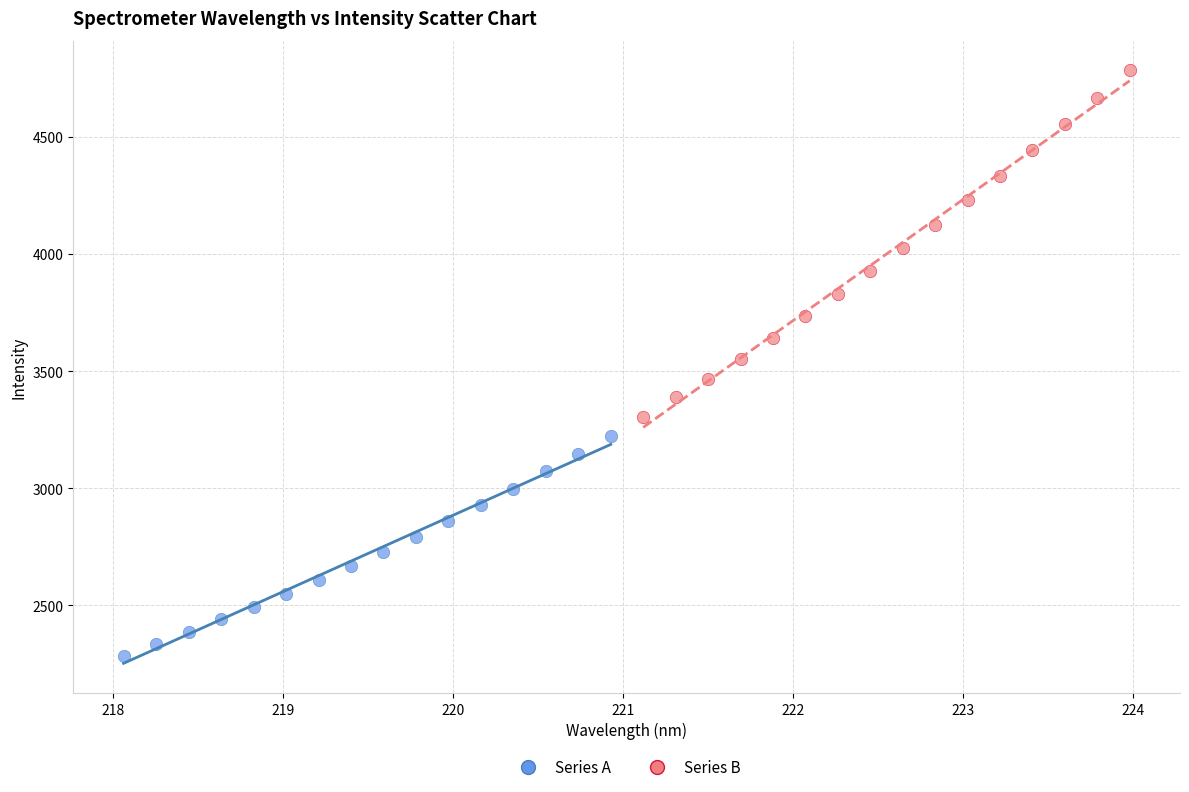

Which series contains the highest Y value?

Series B